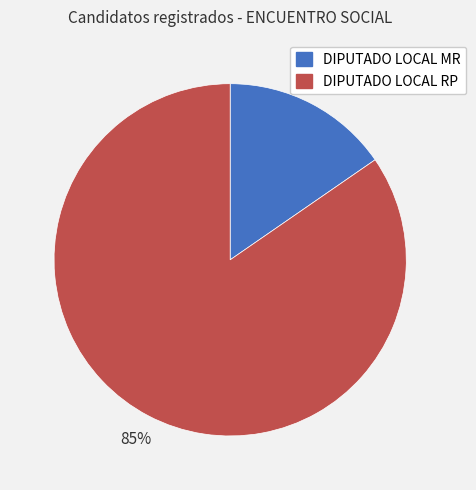

Which category accounts for the majority?

DIPUTADO LOCAL RP